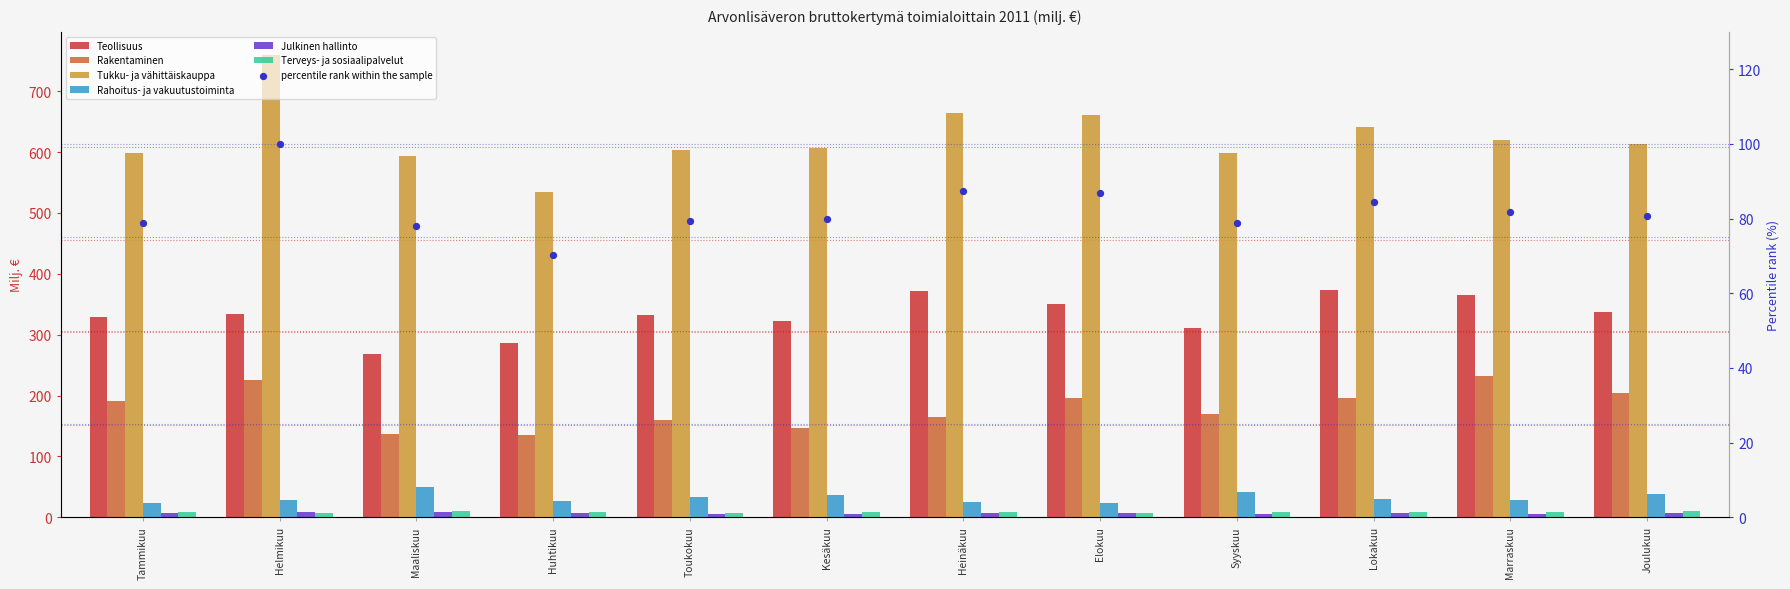

What are all the series names shown in the legend?

Teollisuus, Rakentaminen, Tukku- ja vähittäiskauppa, Rahoitus- ja vakuutustoiminta, Julkinen hallinto, Terveys- ja sosiaalipalvelut